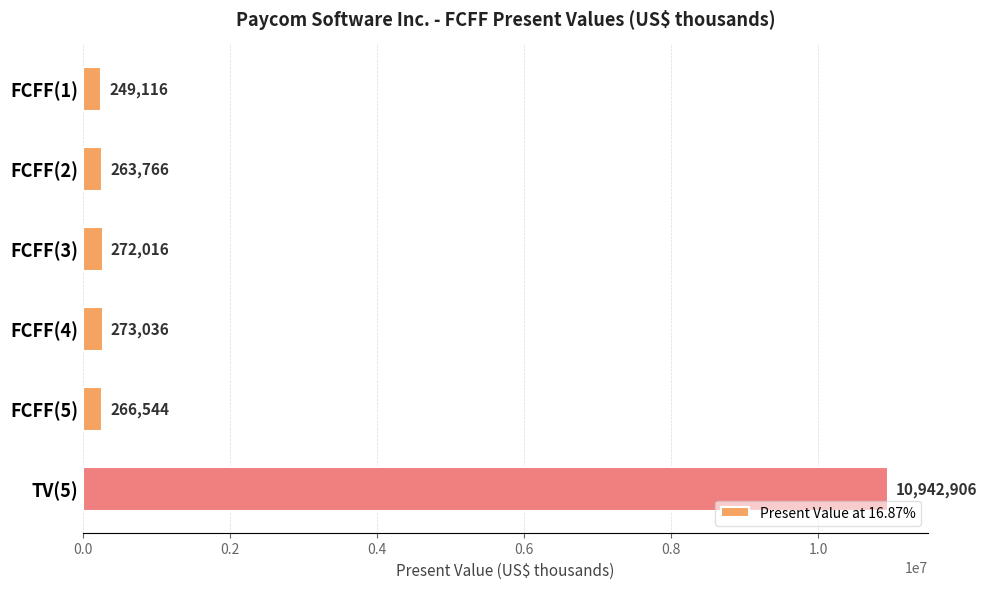

List the labels in order of value, largest first.

TV(5), FCFF(4), FCFF(3), FCFF(5), FCFF(2), FCFF(1)